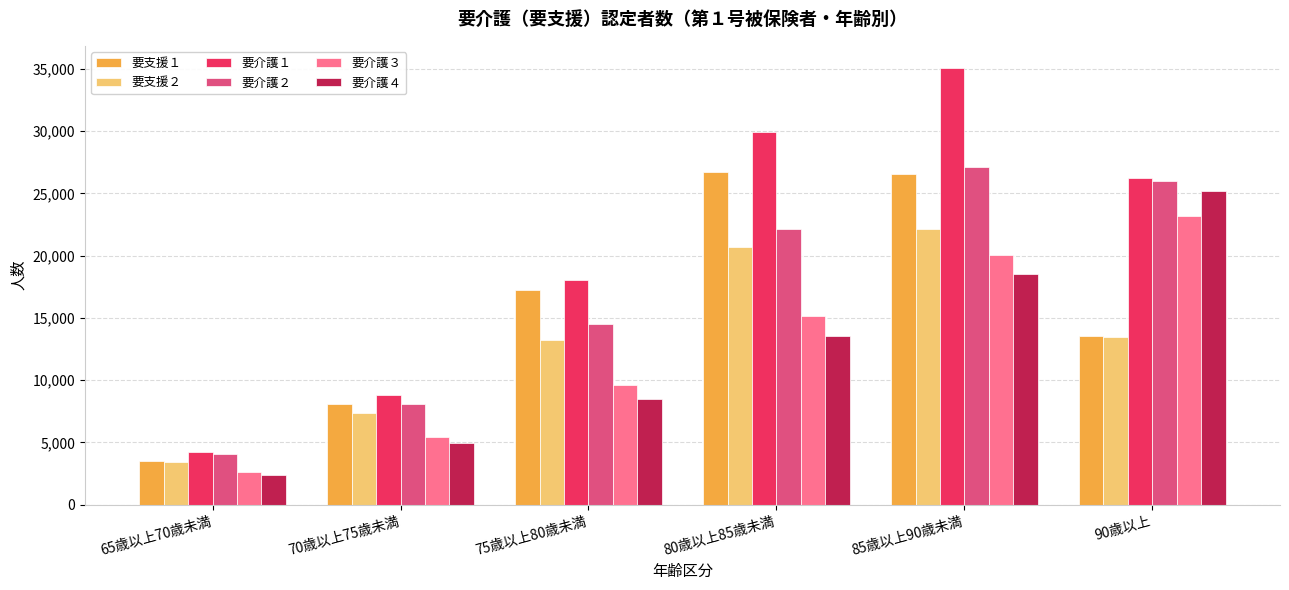

What are all the series names shown in the legend?

要支援１, 要支援２, 要介護１, 要介護２, 要介護３, 要介護４